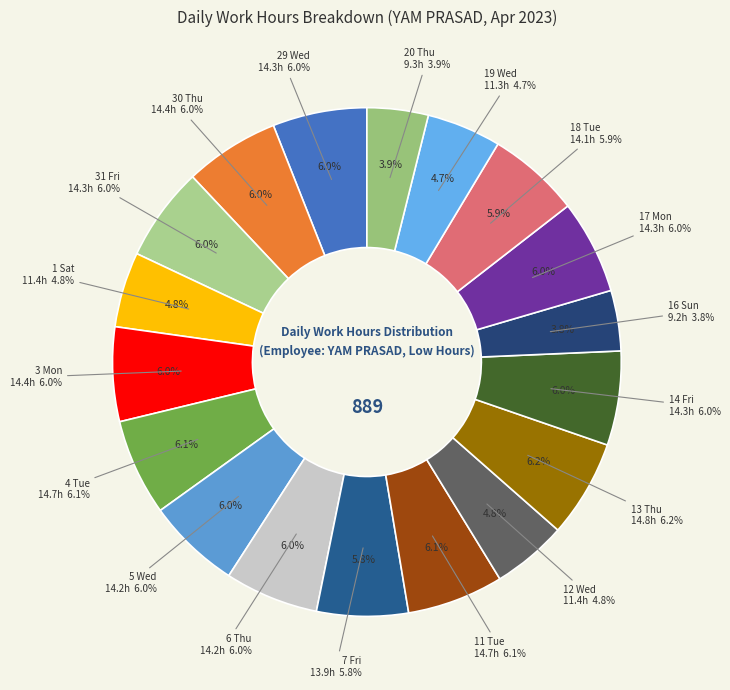

To the nearest percent, what is the combined percentage of 2 Sun and 4 Tue?

6%